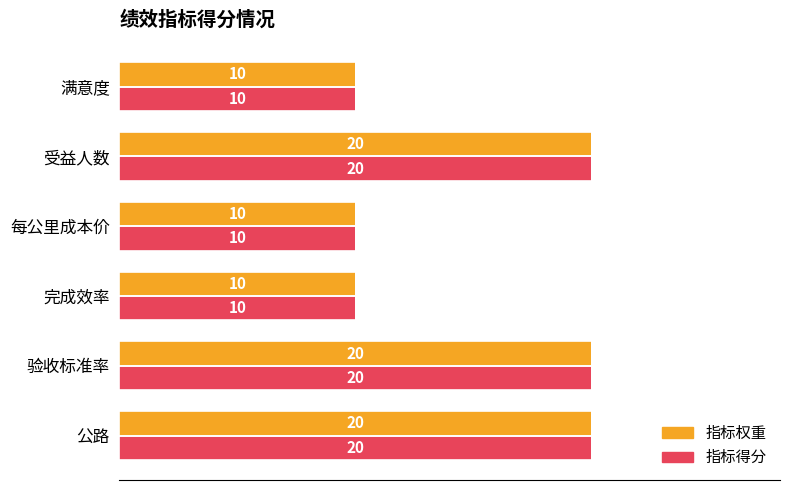

What is the minimum value shown in the chart?

10